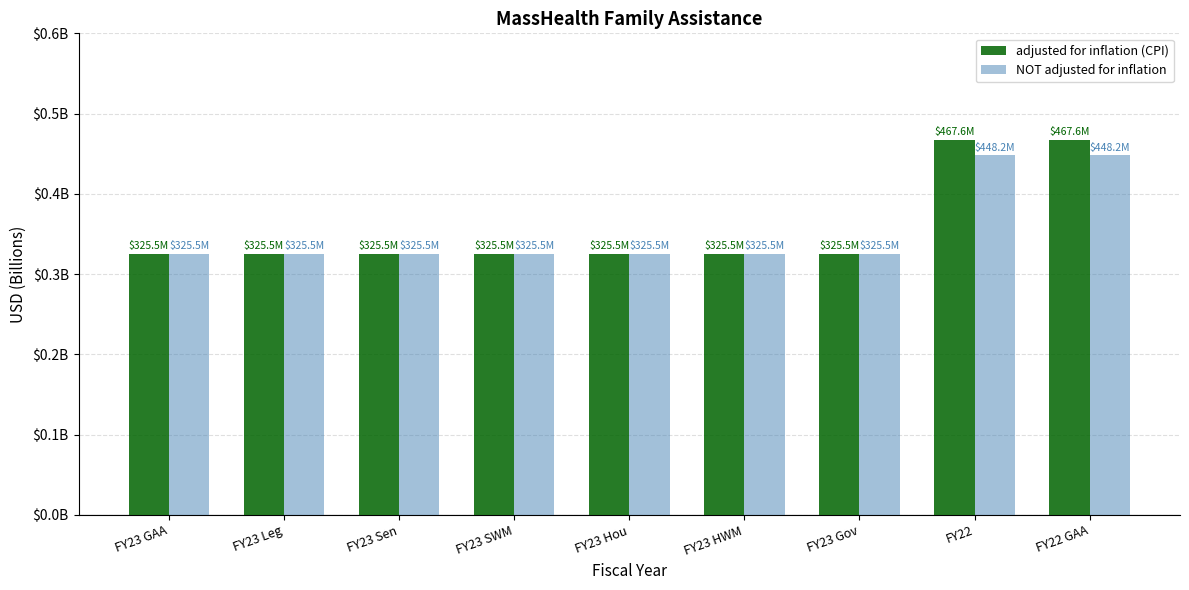

Which series has the largest range (max minus min)?

adjusted for inflation (CPI)